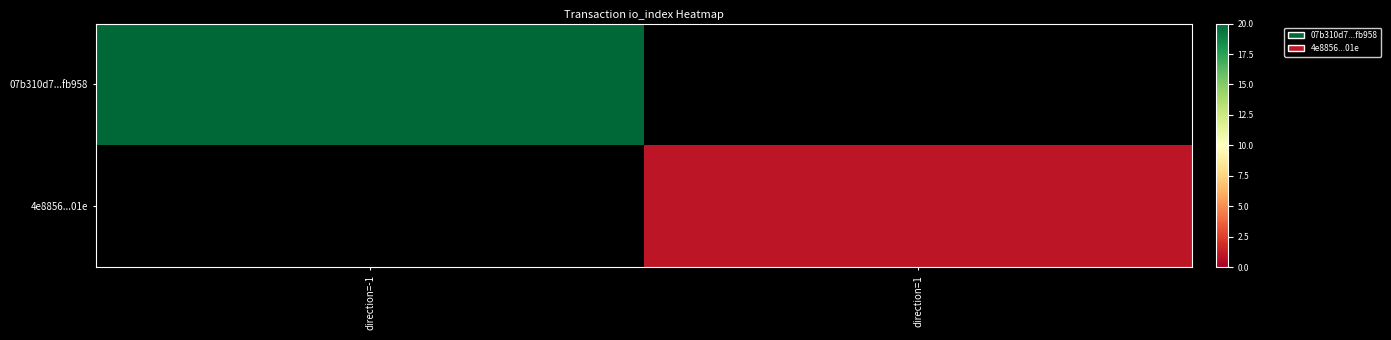

Rank the categories by 4e8856...01e value from lowest to highest.

direction=-1, direction=1